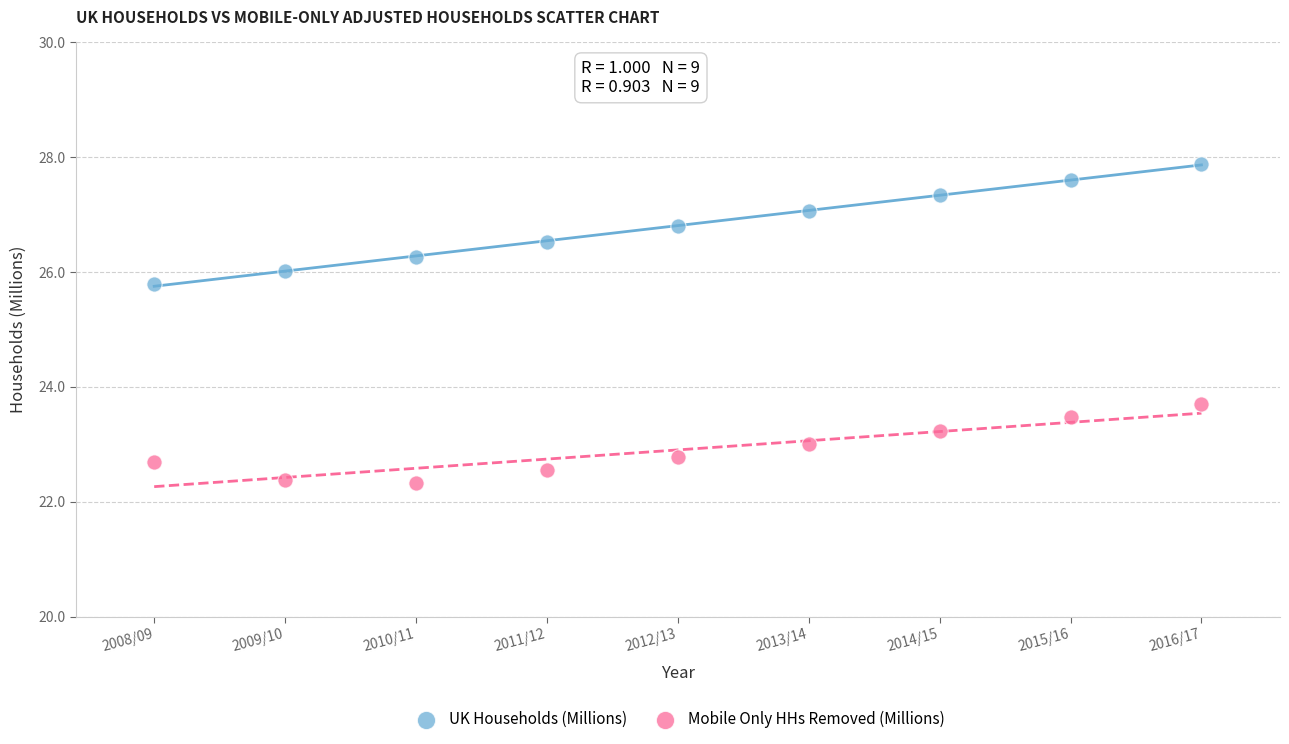

Across all data points, what is the range of Y values (max minus min)?

5.6